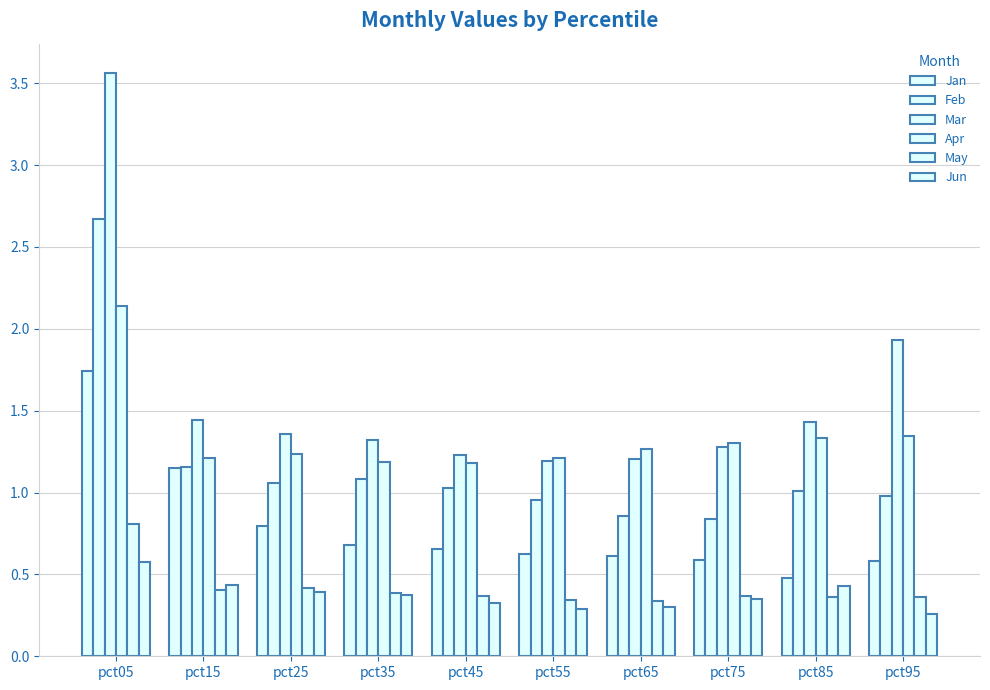

How many bars are there in total?

60